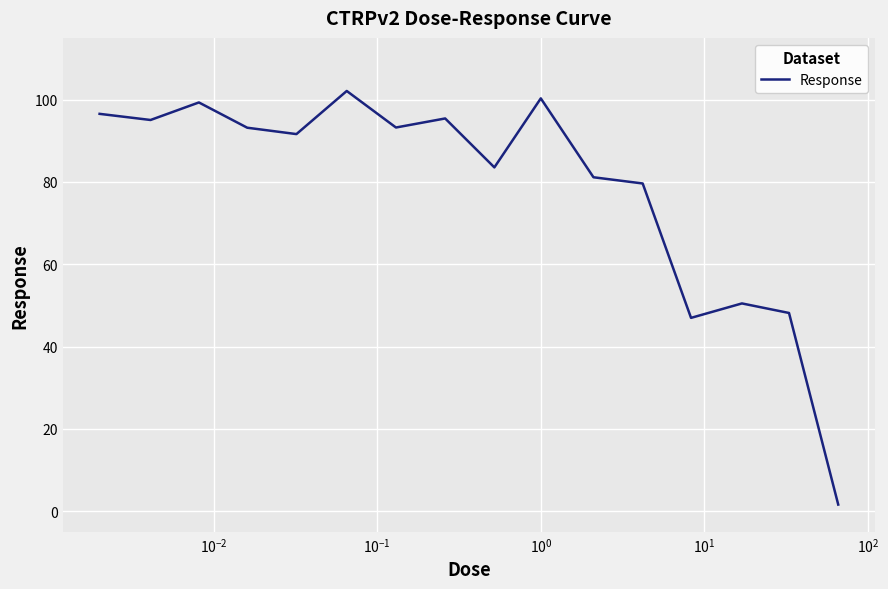

What is the greatest value displayed?

102.1